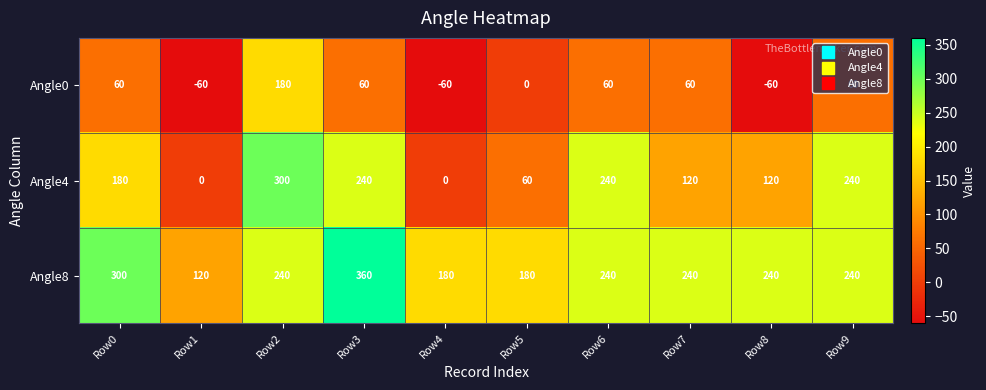

What is the total value across all series at Row3?

660